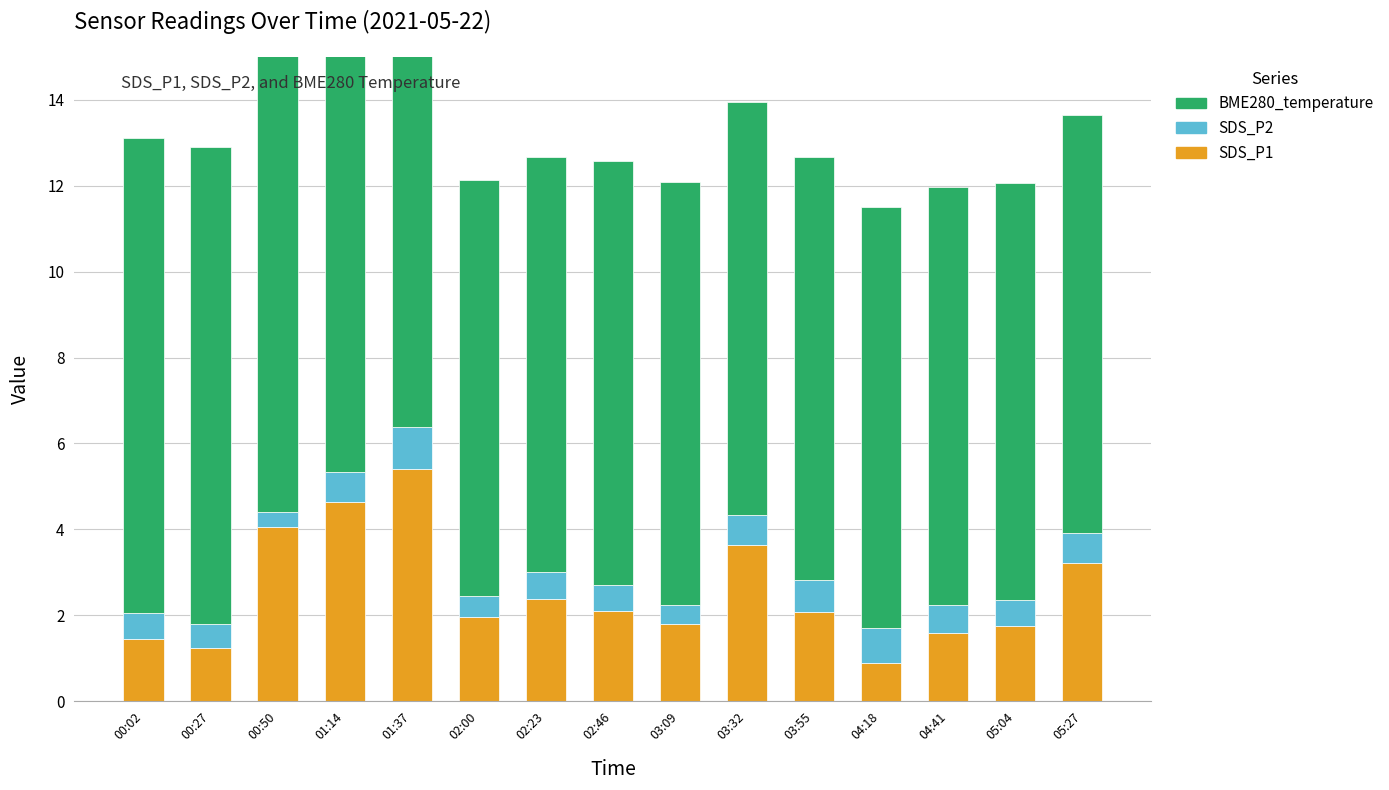

What is the total value across all series at 05:04?

12.1